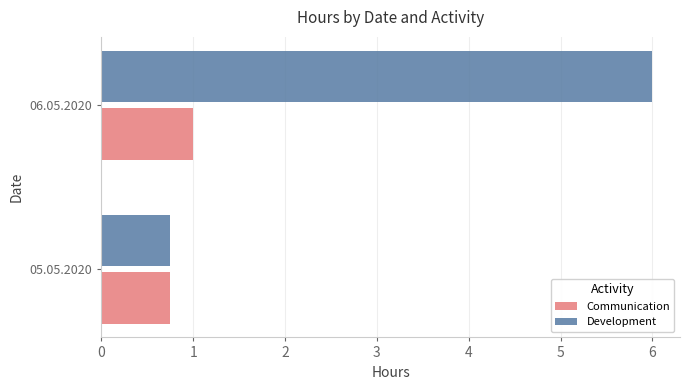

What are all the series names shown in the legend?

Communication, Development